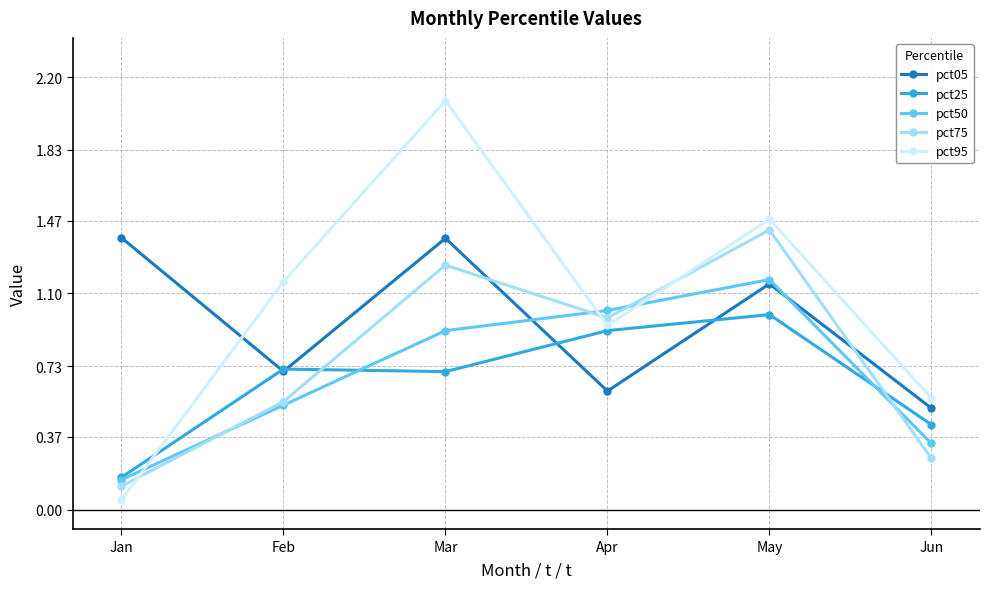

What is the sum of all pct75 values?

4.6